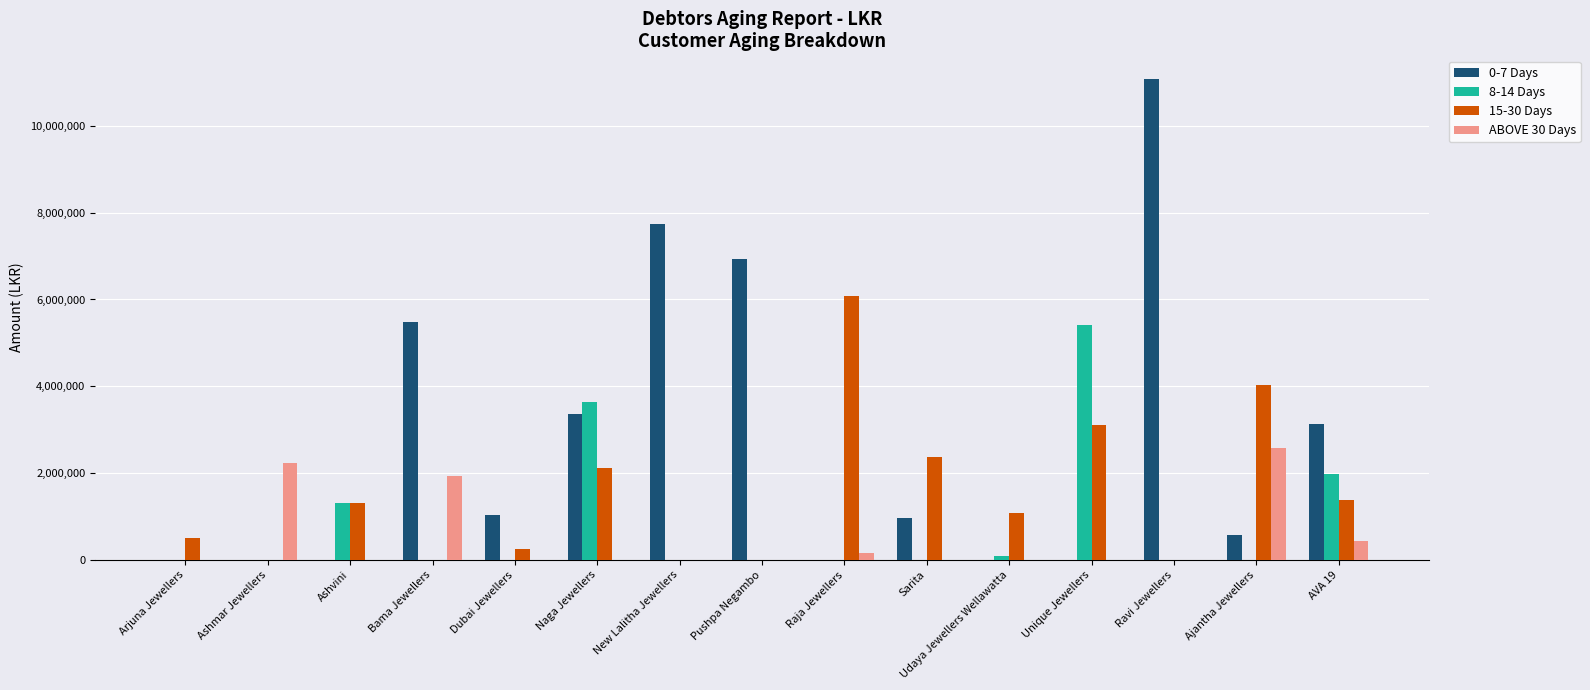

What is the total value across all series at Ajantha Jewellers?

7196513